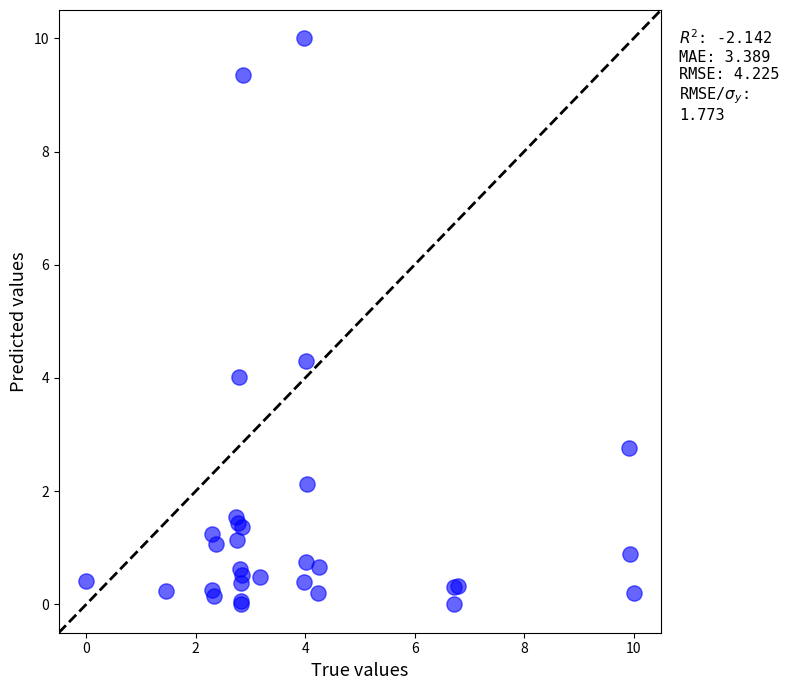

What Y value in the scatter plot is closest to 5?

4.3